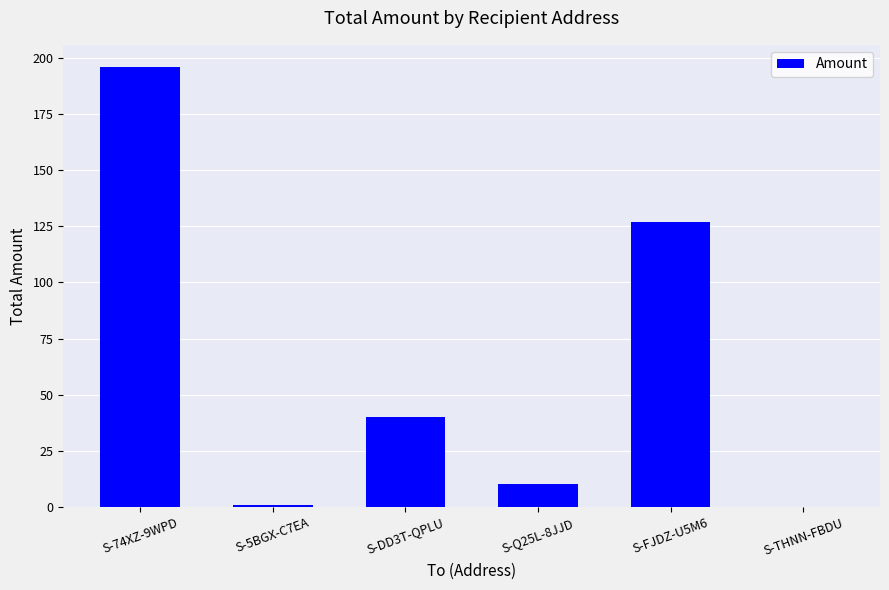

Which has a higher value, S-FJDZ-U5M6 or S-Q25L-8JJD?

S-FJDZ-U5M6